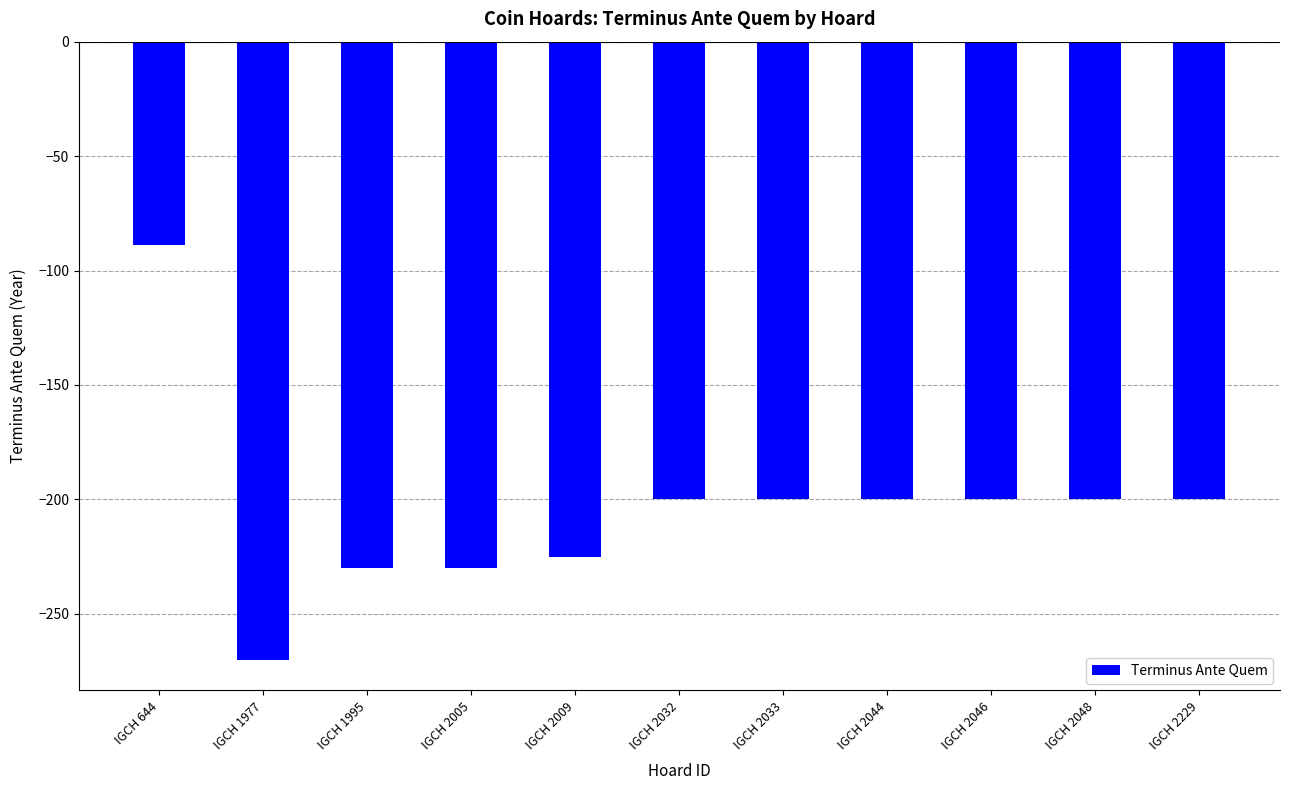

Is it true that the value at IGCH 1977 is -70?

False